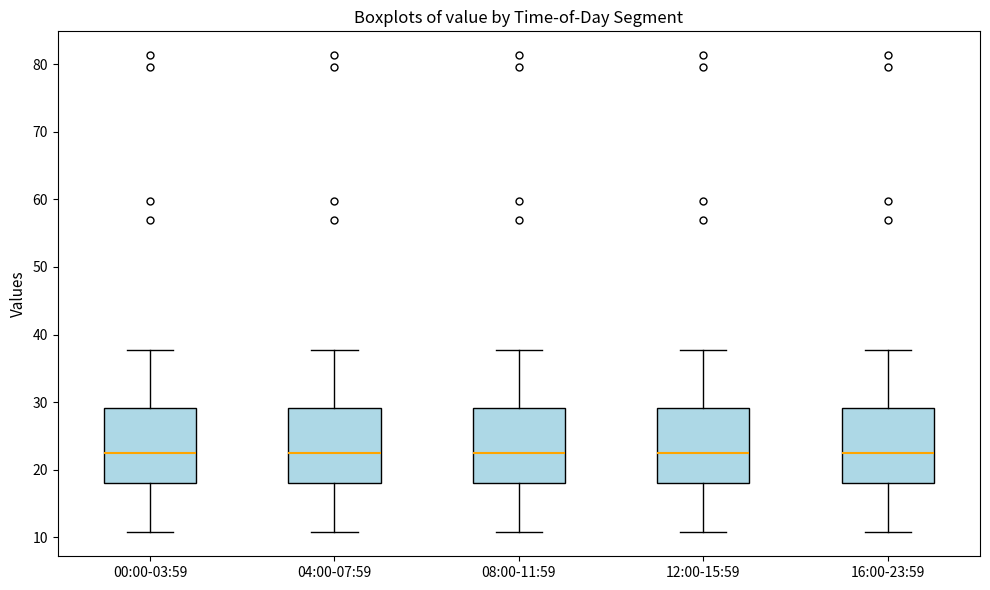

Reading left to right, transcribe this box plot: for each box, give where its median line is, the range the box spans, and where its two whiskers end, as read against the y-axis. The values are not printed on the chart, so give them approximately, as read against the axis.

00:00-03:59: median 22, box 18 to 29, whiskers 11 to 38
04:00-07:59: median 22, box 18 to 29, whiskers 11 to 38
08:00-11:59: median 22, box 18 to 29, whiskers 11 to 38
12:00-15:59: median 22, box 18 to 29, whiskers 11 to 38
16:00-23:59: median 22, box 18 to 29, whiskers 11 to 38